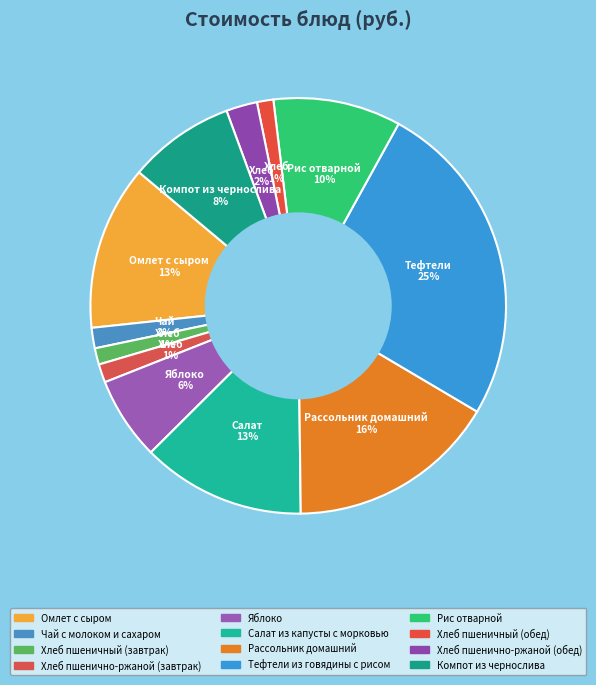

Which category has the smallest portion of the pie?

Хлеб пшеничный (завтрак)